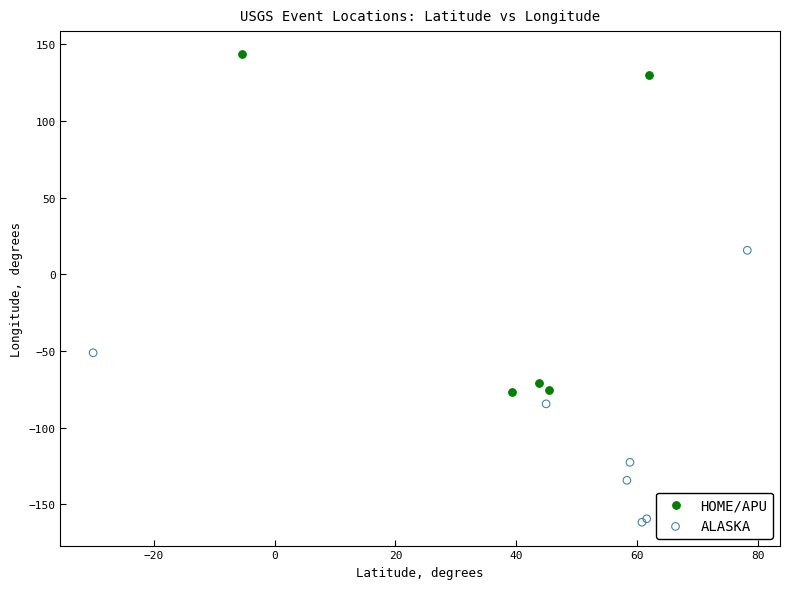

Which series contains the highest Y value?

HOME/APU